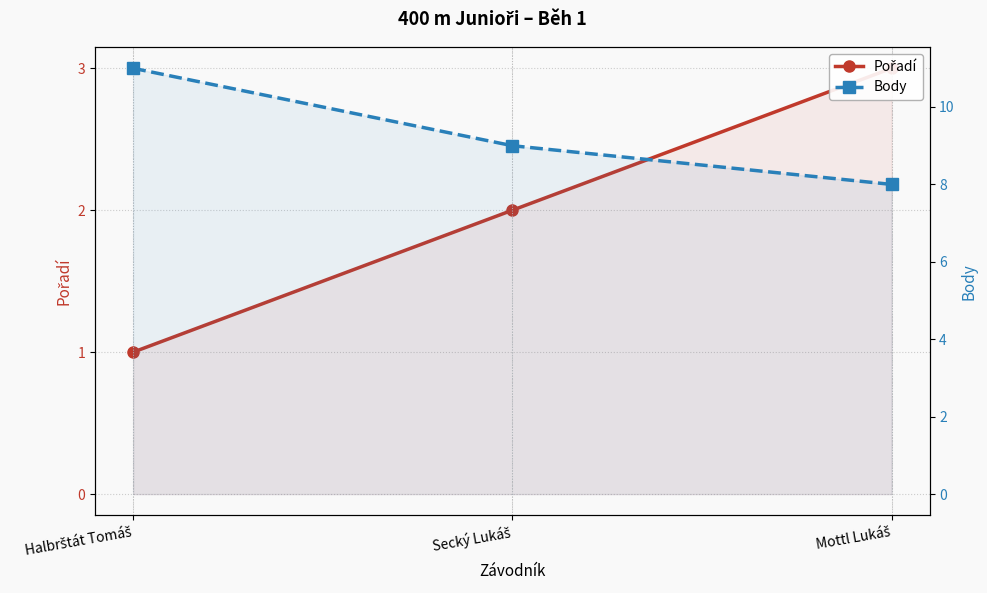

Count the Body values in the range 8 to 11.

3